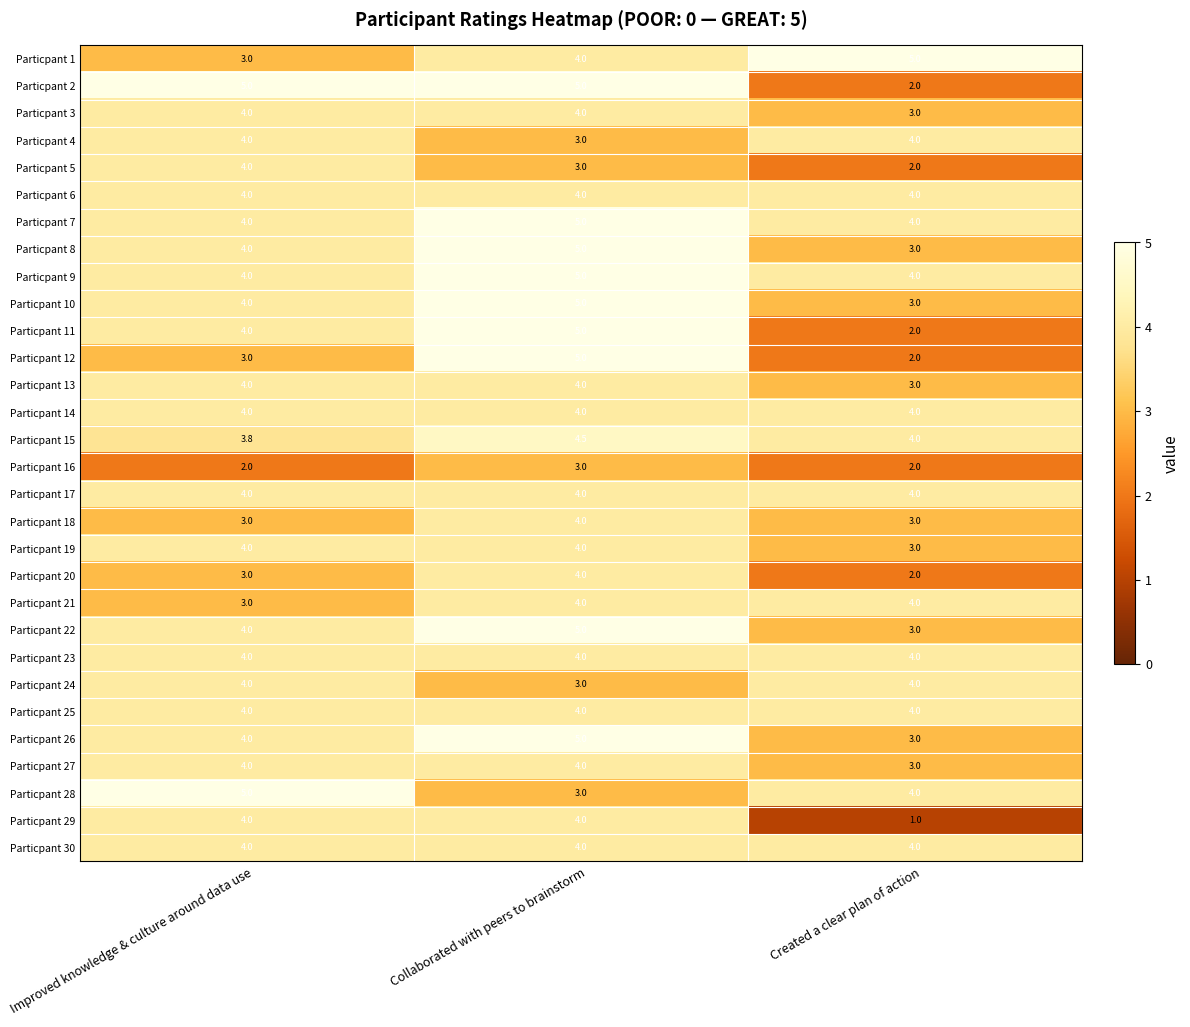

At which label is Particpant 26 closest to 4?

Improved knowledge & culture around data use